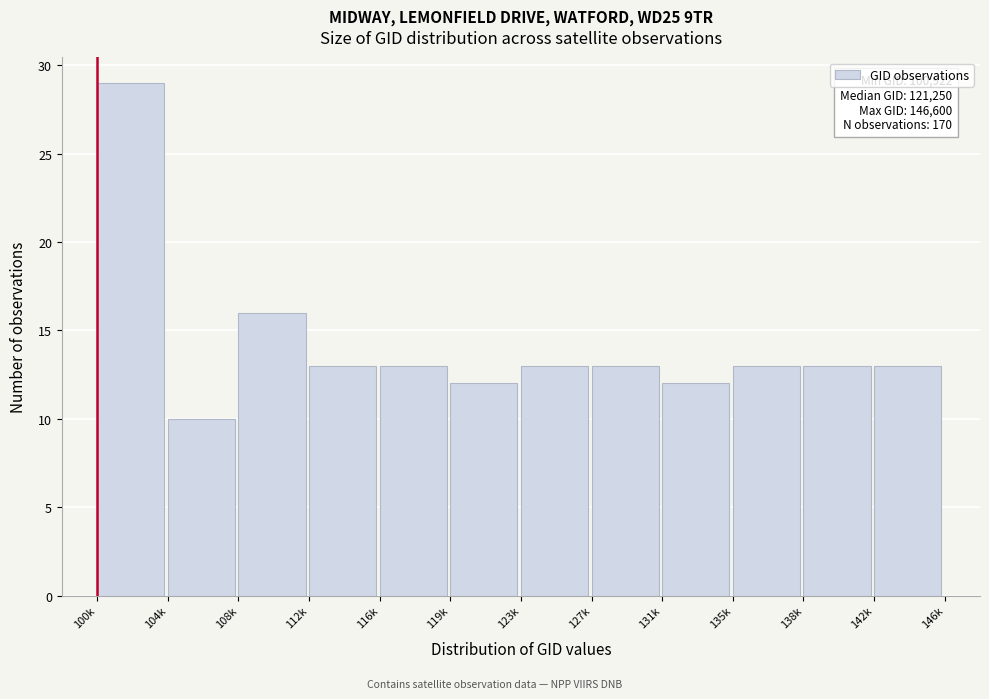

Reading left to right, what are all the values shown in this chart?

100k=29	104k=10	108k=16	112k=13	116k=13	119k=12	123k=13	127k=13	131k=12	135k=13	138k=13	142k=13